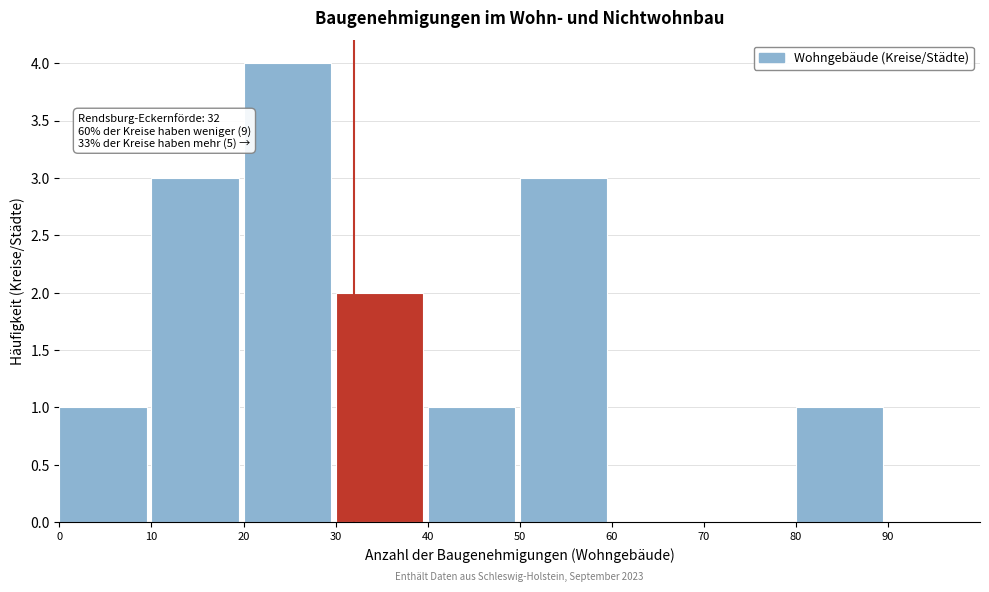

Over which range of the x-axis is the bar tallest?

20 to 30